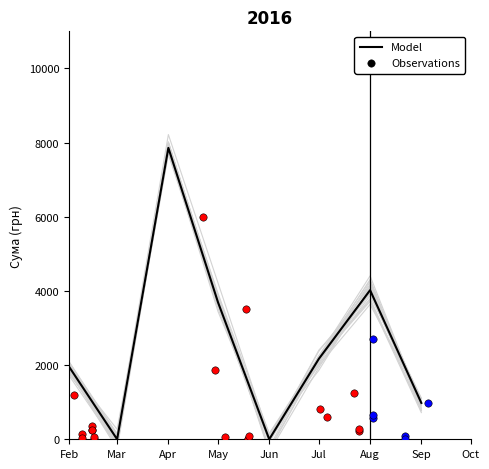

Between Mar and May, which is larger?

May